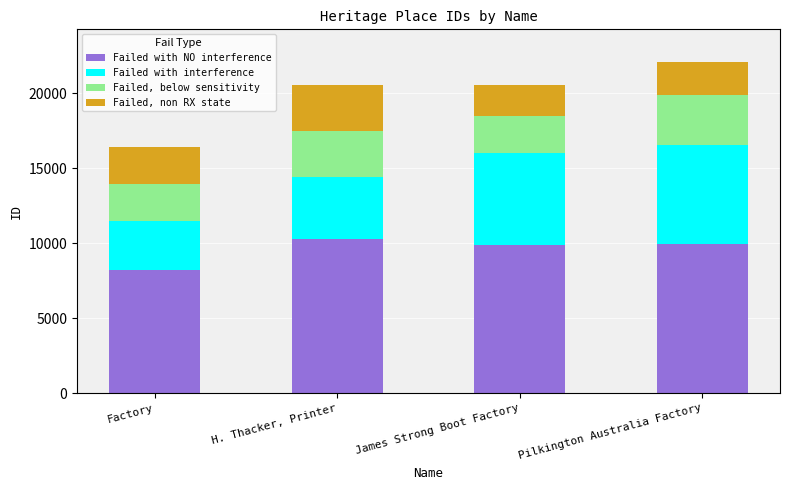

Is it true that Failed with NO interference equals 9867.8 at James Strong Boot Factory?

True